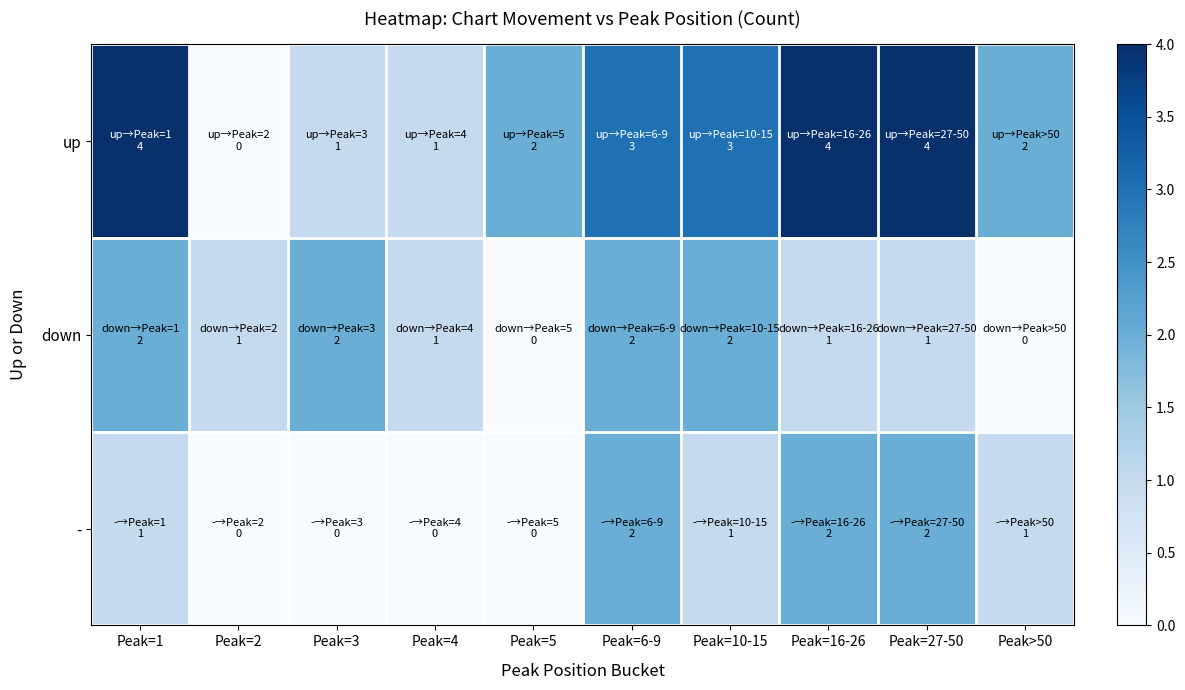

At how many categories does at least one series exceed 2?

5